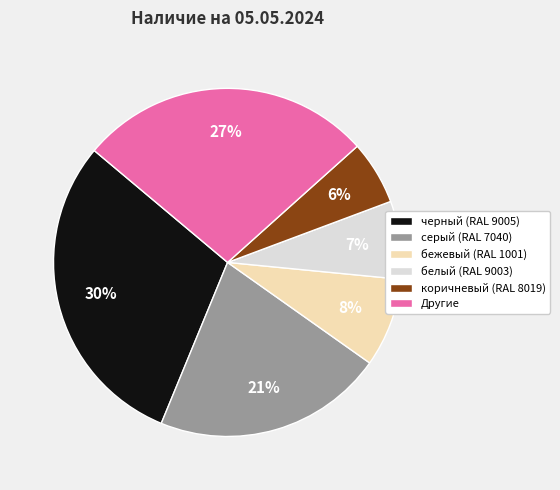

Is there any slice that represents more than half of the pie?

No